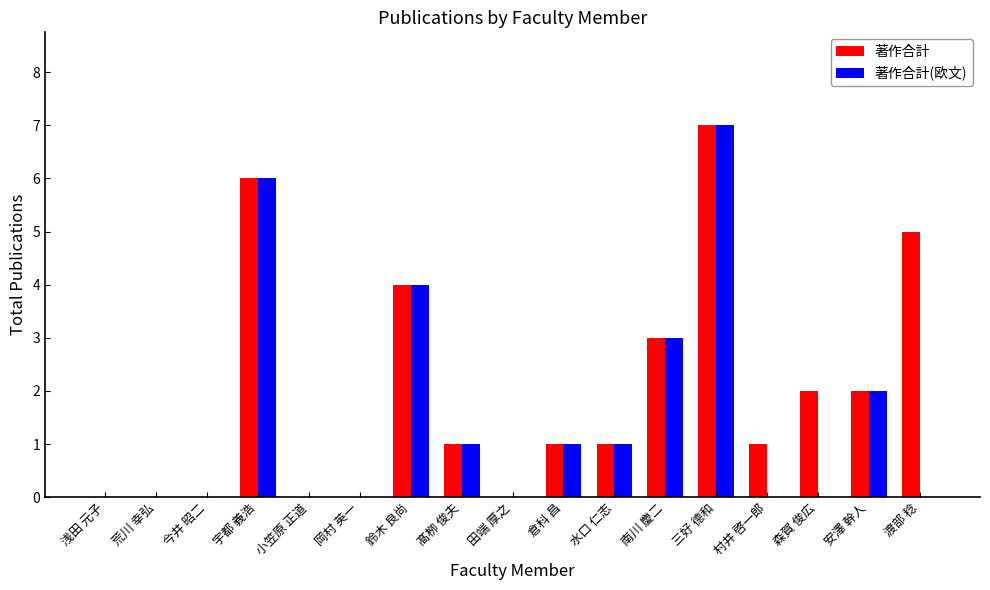

Is the value of 著作合計(欧文) at 南川 慶二 greater than the value of 著作合計 at 岡村 英一?

Yes